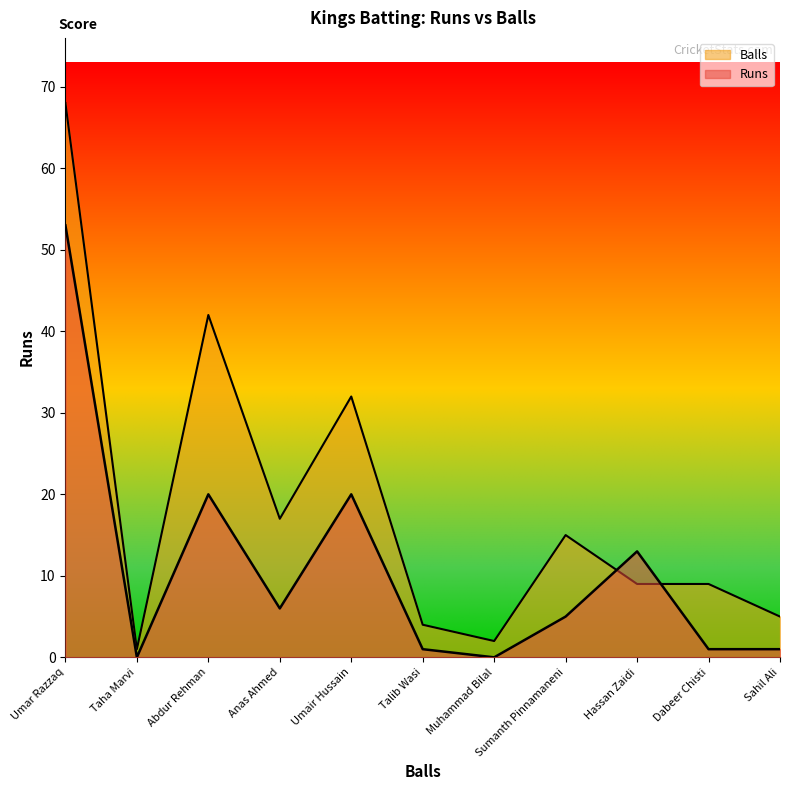

Count the number of data series in this chart.

2